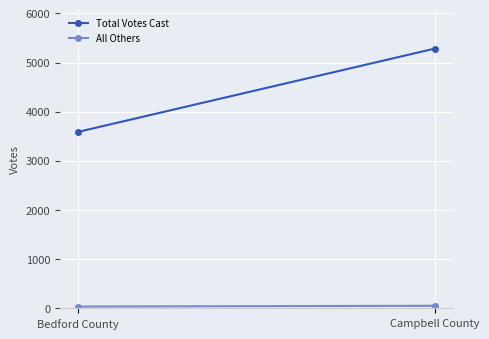

What is the highest value of the All Others series?

53